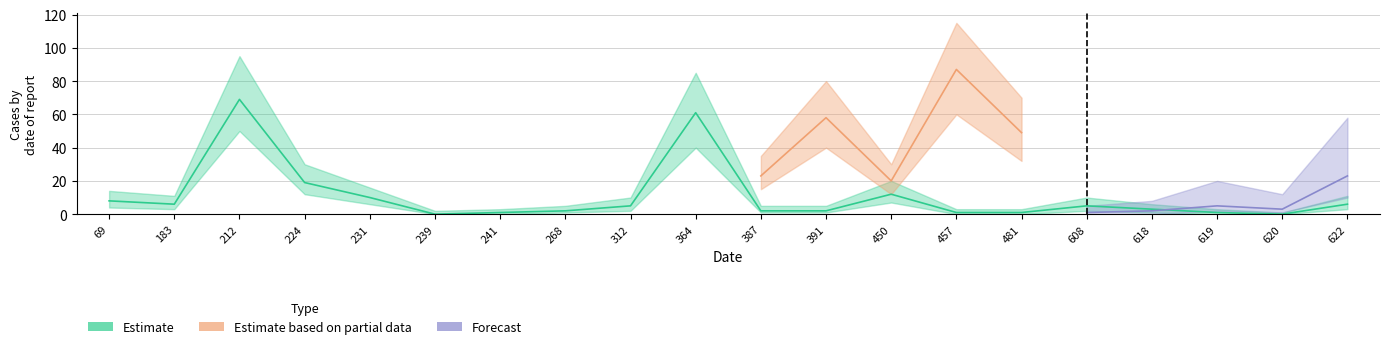

Which series has the widest spread of values?

Estimate